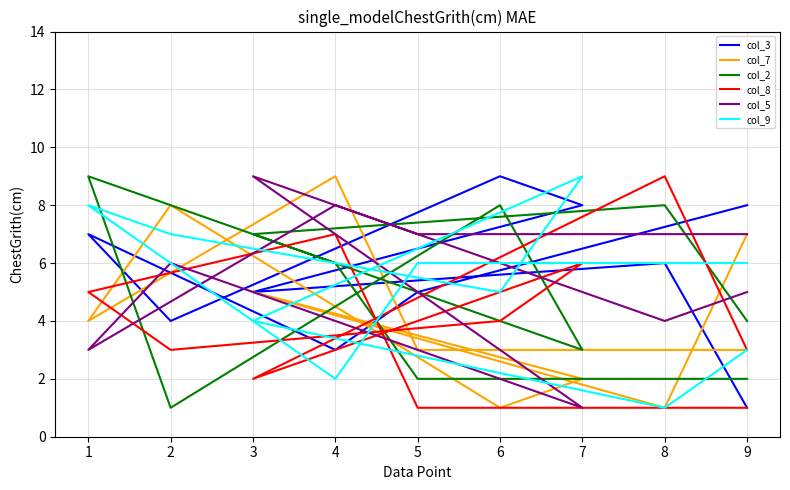

What is the maximum value shown in the chart?

9